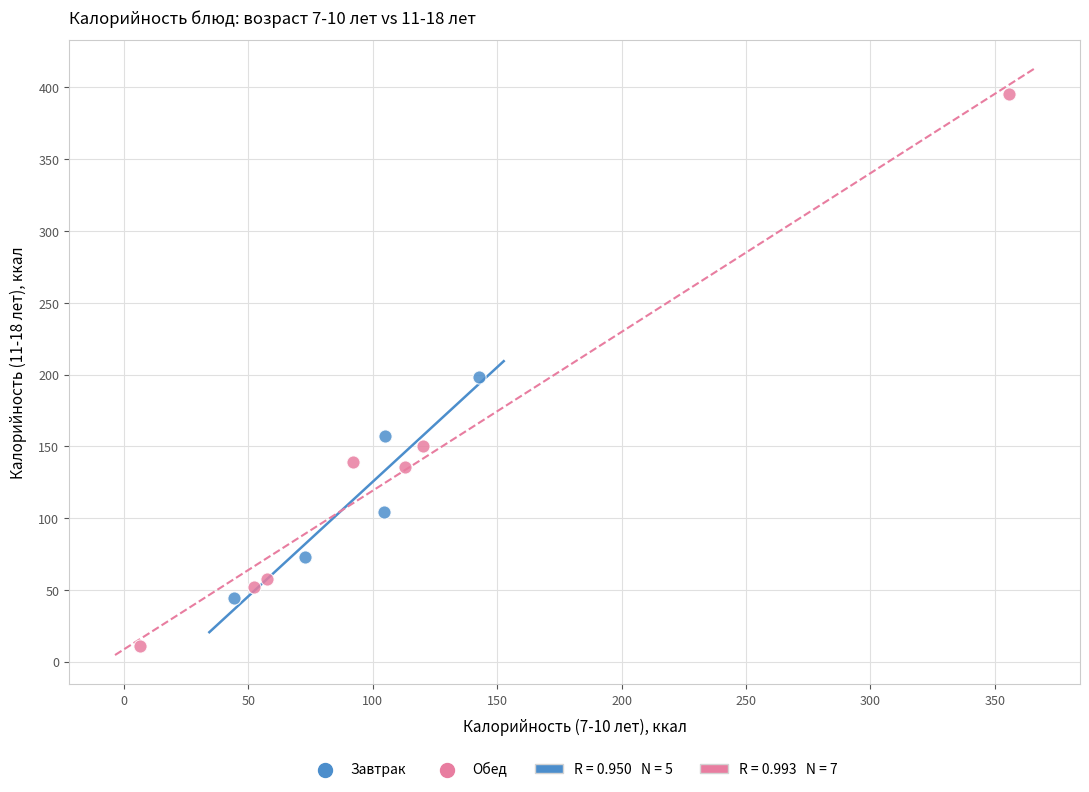

Which series contains the lowest Y value?

Обед